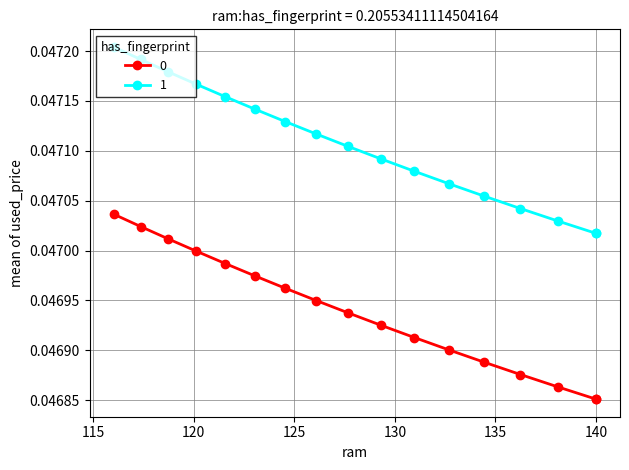

True or false: ConcBand_low and ConcBand_high cross at least once.

False